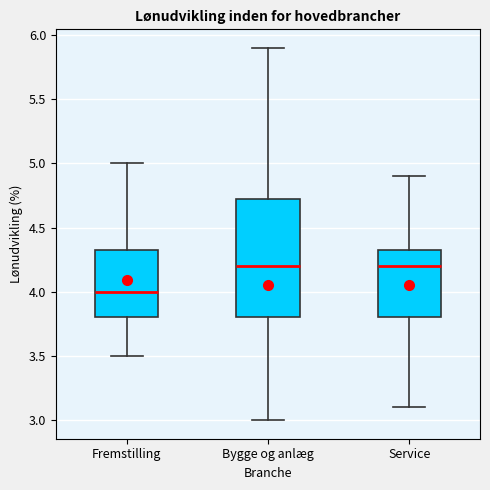

Where does the upper whisker of the box for Service end on the y-axis? The values are not printed on the chart, so give them approximately, as read against the axis.

4.90